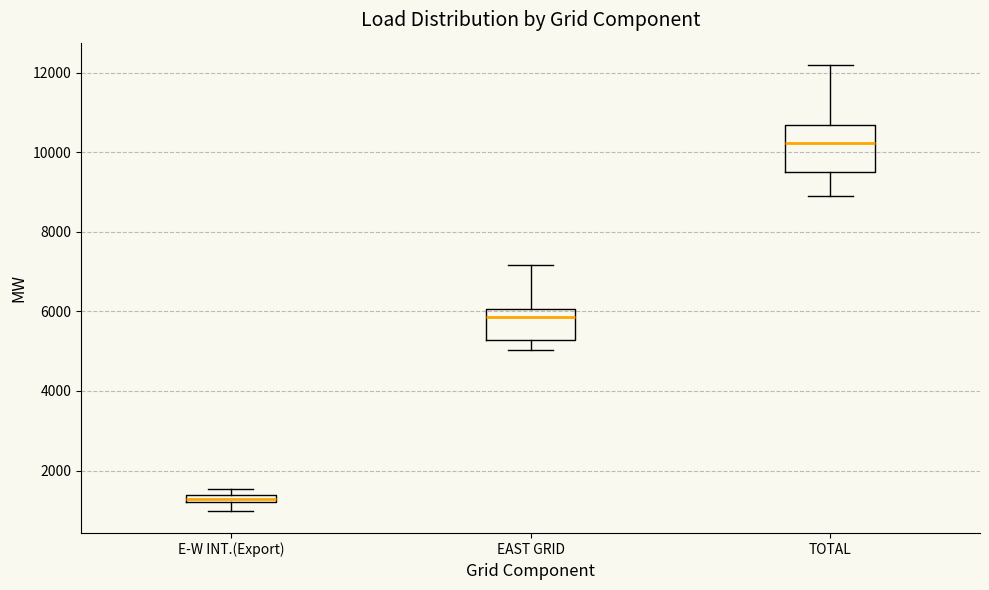

Where does the median line of the box for TOTAL sit on the y-axis? The values are not printed on the chart, so give them approximately, as read against the axis.

10200